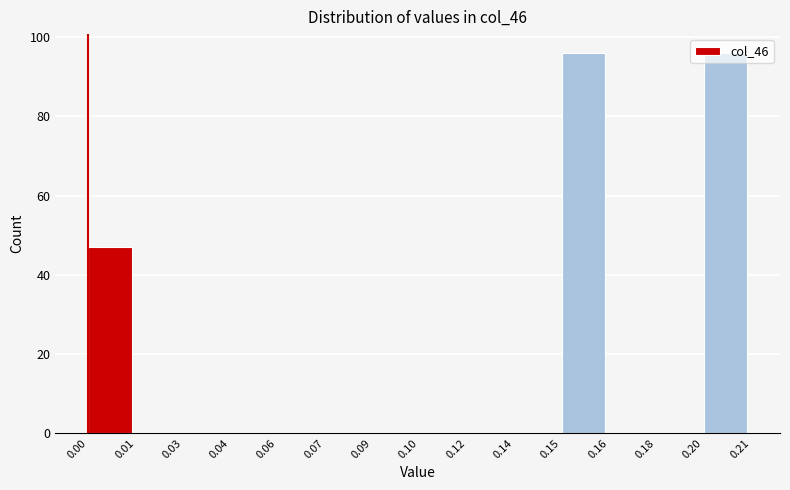

What is the sum of all values?

239